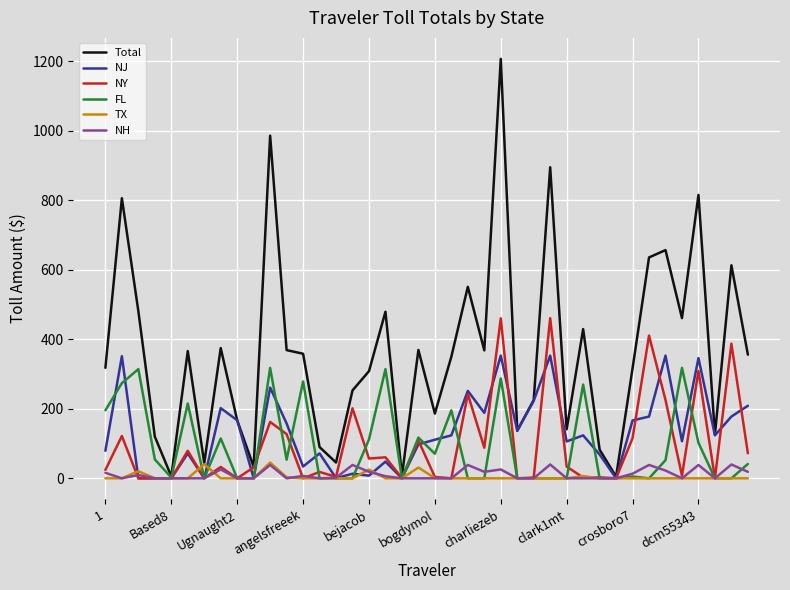

What is the greatest value displayed?

1207.1